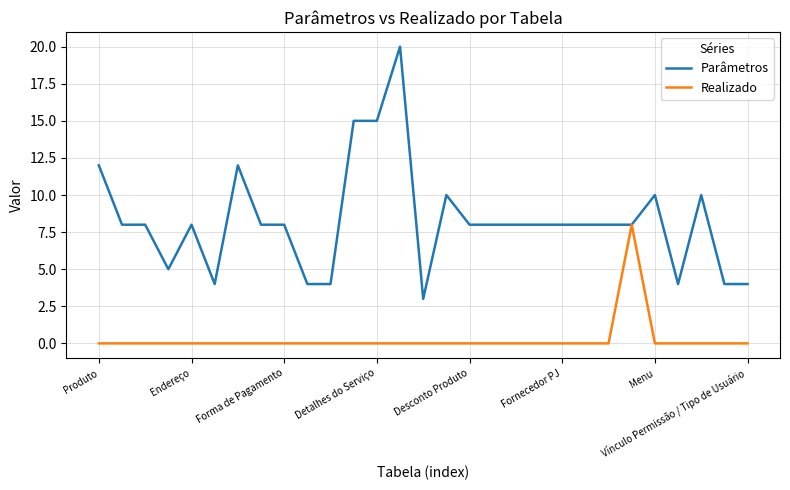

What is the minimum value for Parâmetros?

3